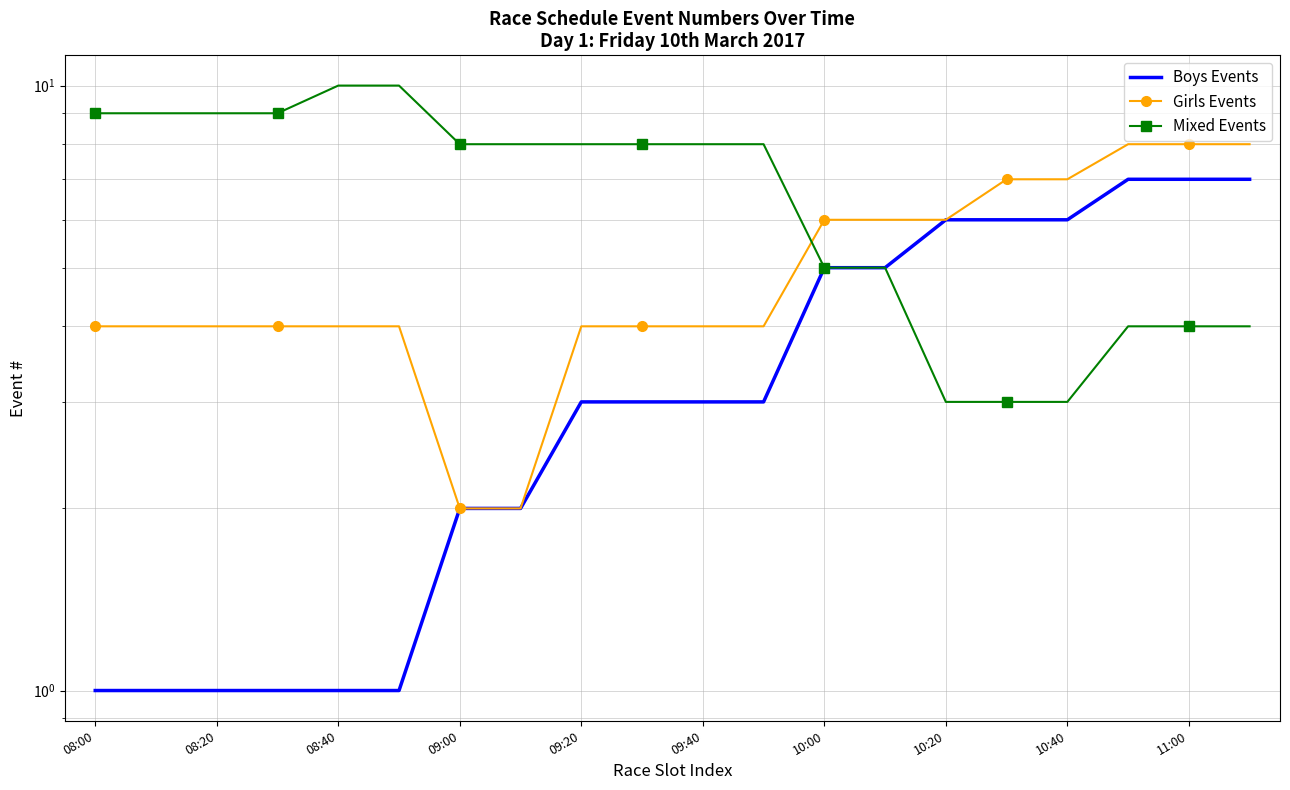

What is the average value of the Boys Events series?

4